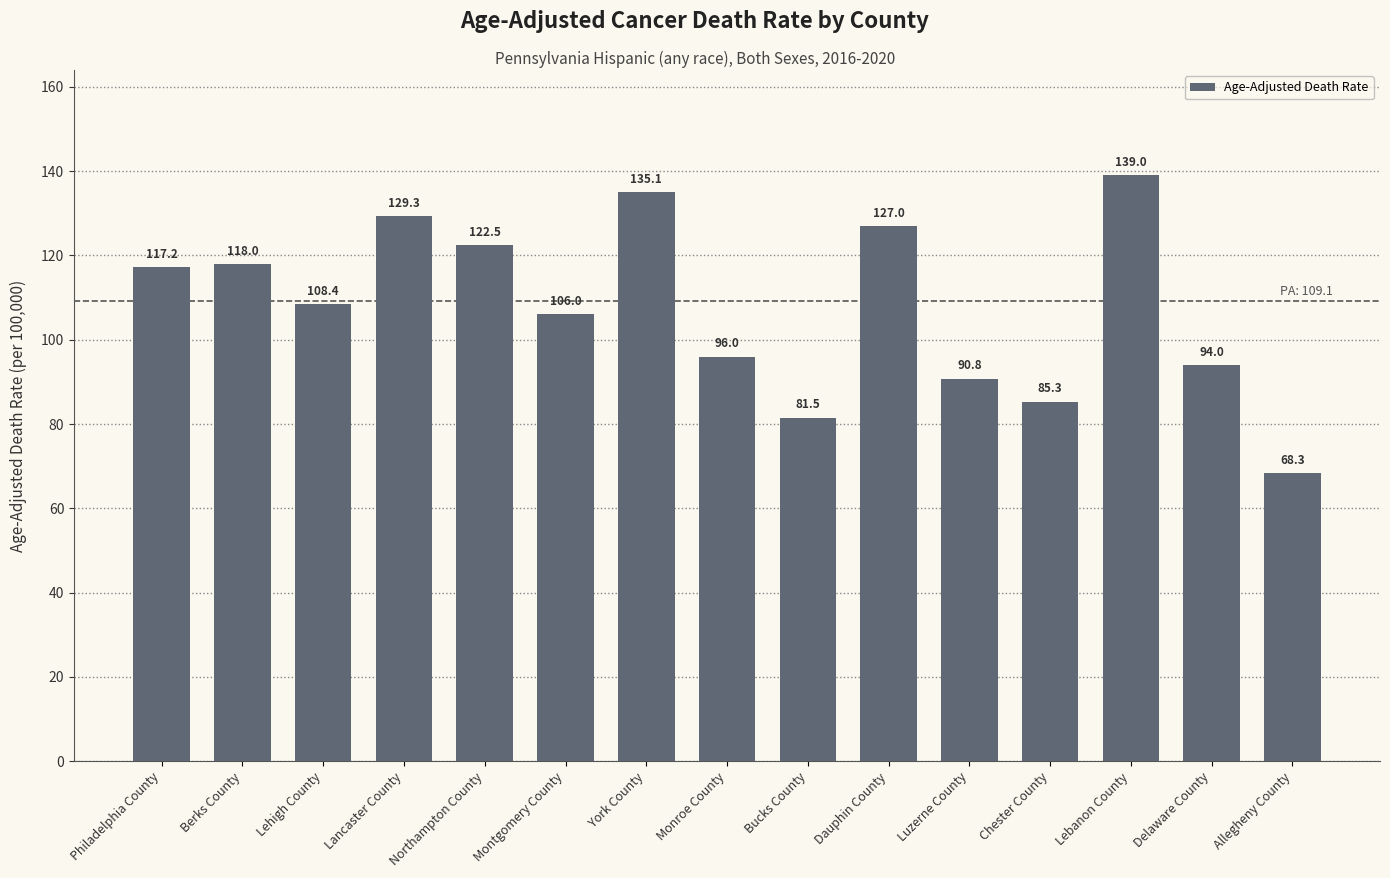

Are the bars horizontal?

No